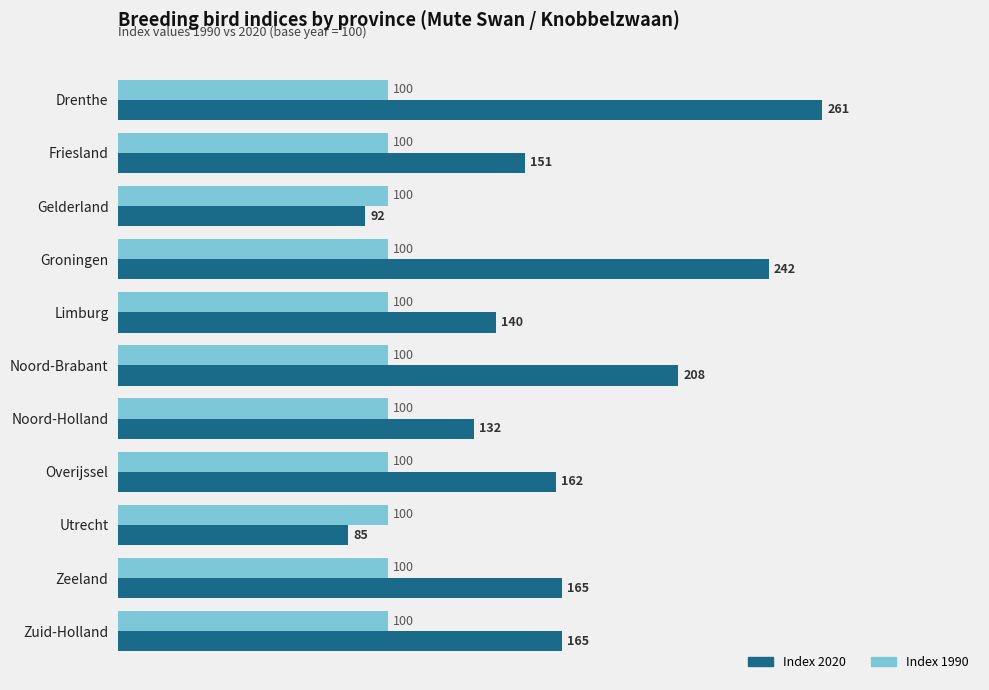

The value of Index 2020 at Noord-Holland is 189.1. True or false?

False